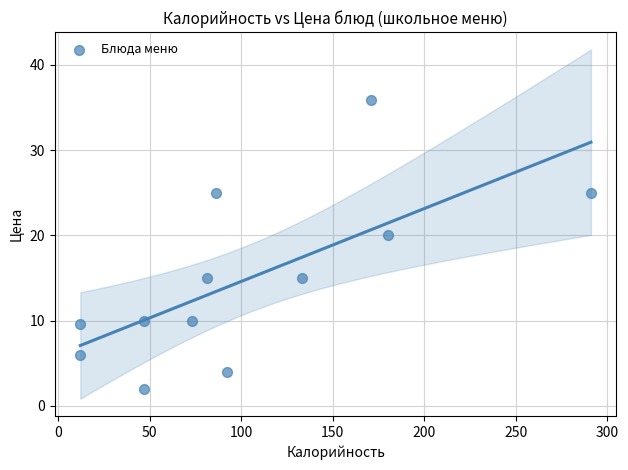

What is the average Y value?

14.8